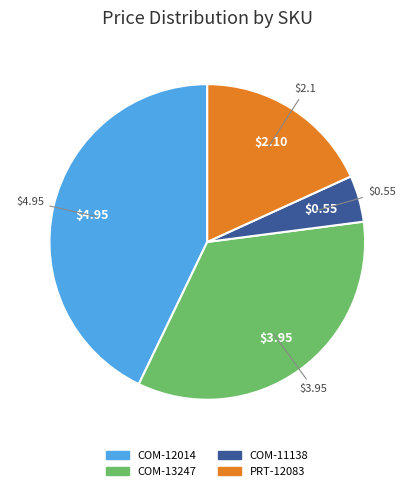

Is the sum of COM-11138 and COM-12014 greater than half?

No